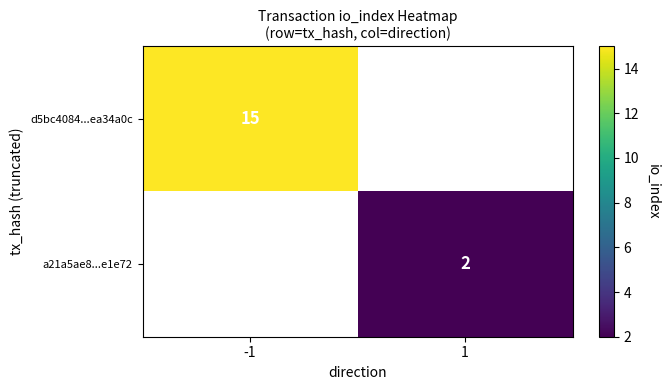

The d5bc4084...ea34a0c series shows 24 at -1. True or false?

False